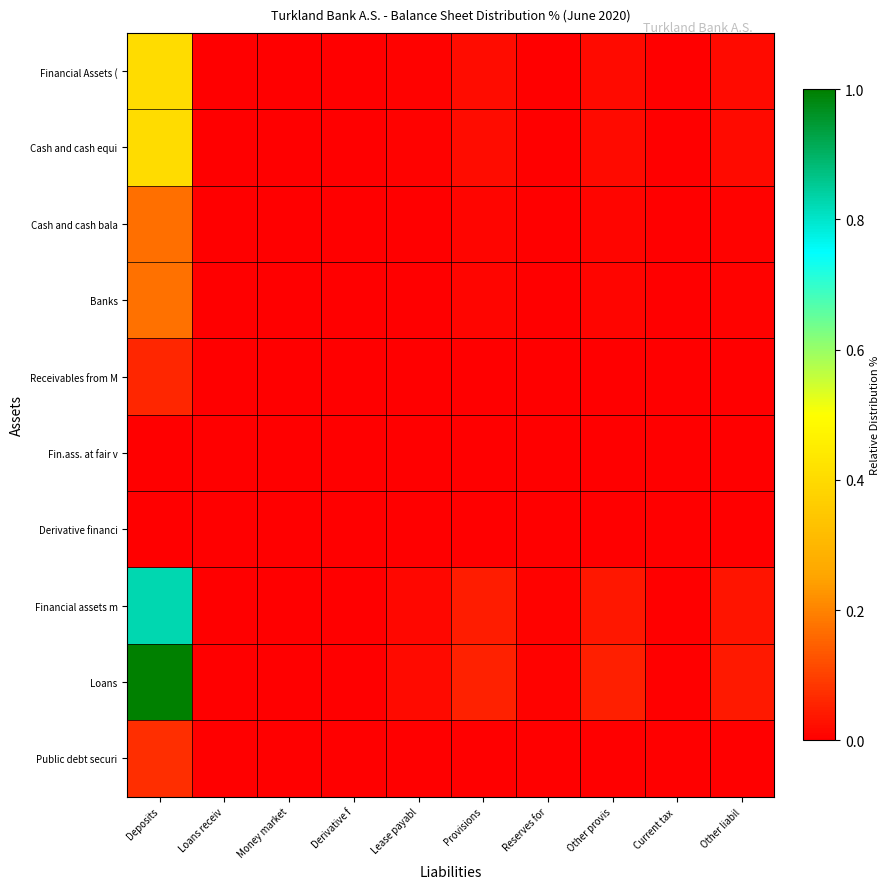

At how many categories does at least one series exceed 0?

10